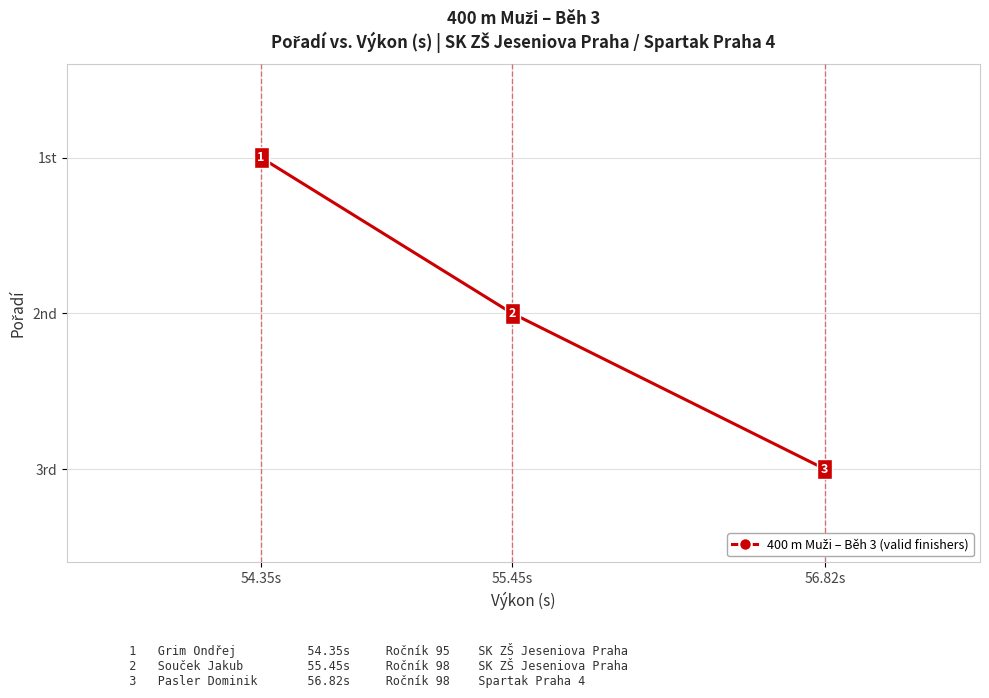

Between 56.82s and 54.35s, which is larger?

56.82s